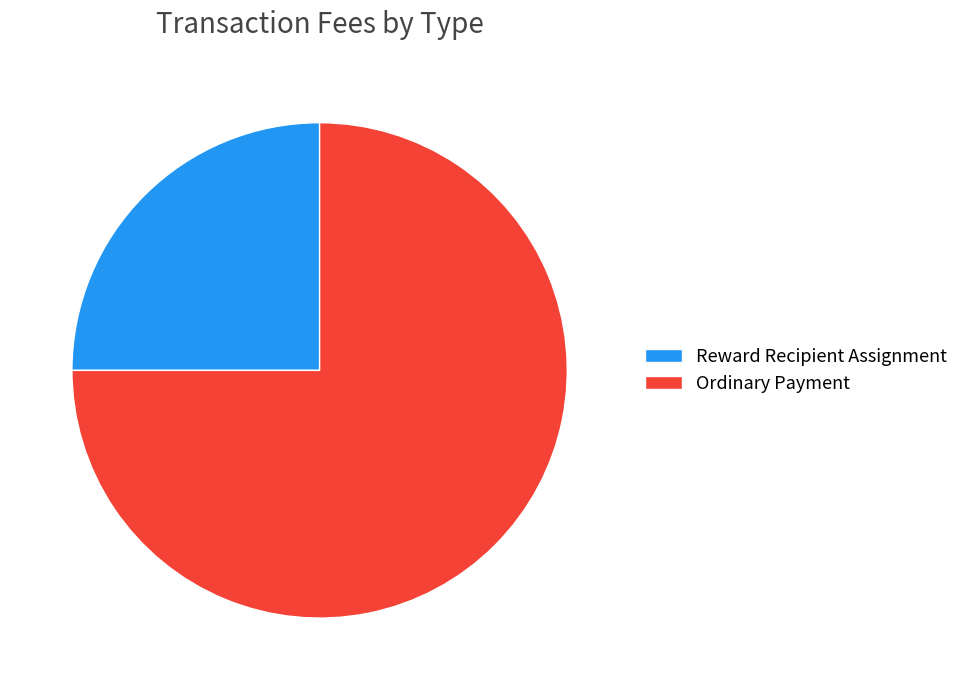

How many slices are in this pie chart?

2